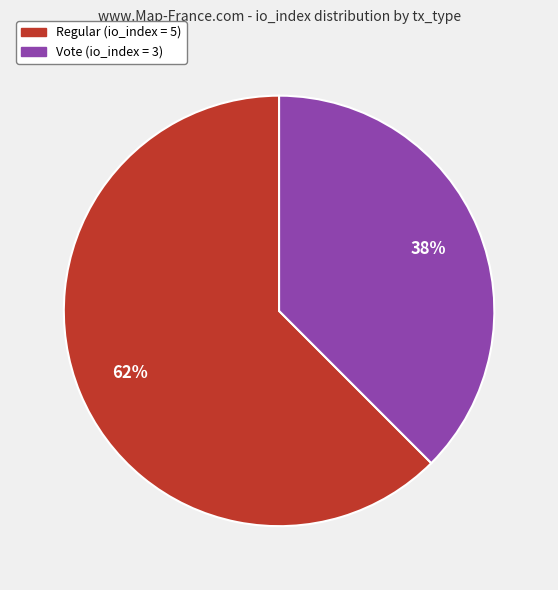

Is there a majority slice in this chart?

Yes